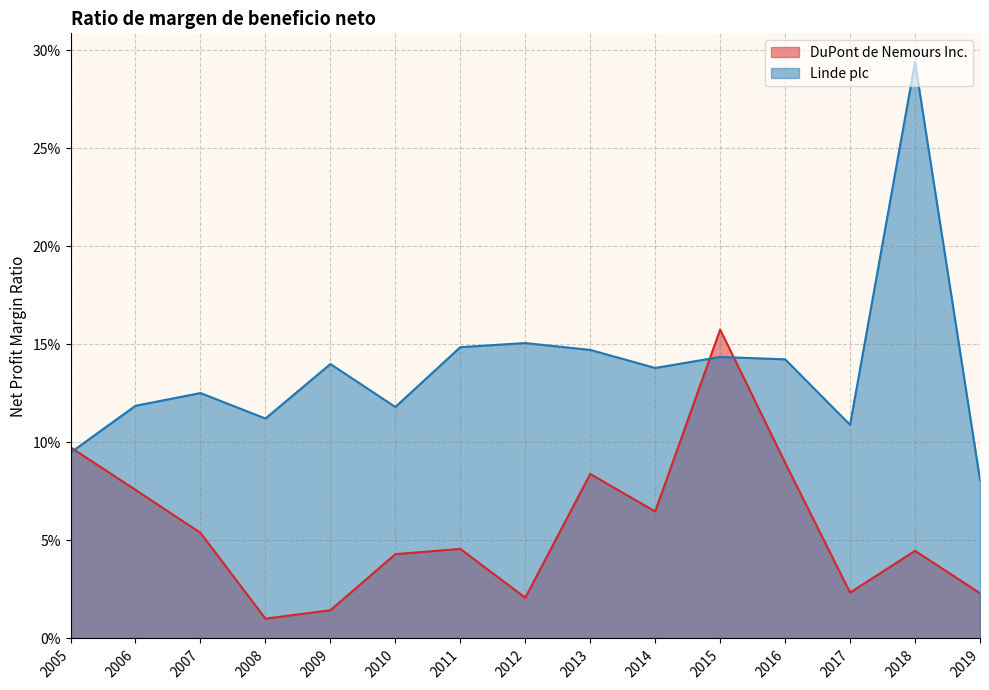

Does the chart have visible grid lines?

Yes